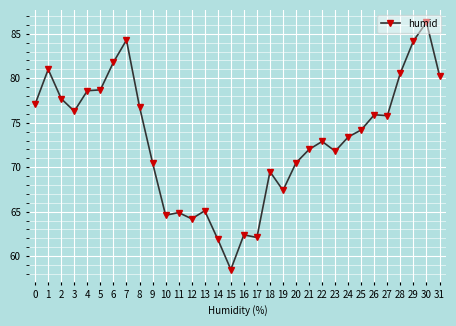

What is the change in value from 19 to 30?

+18.9